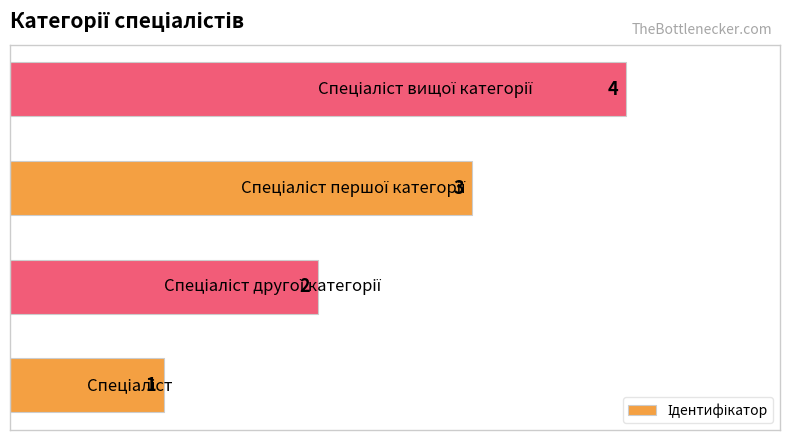

What is the minimum value shown in the chart?

1